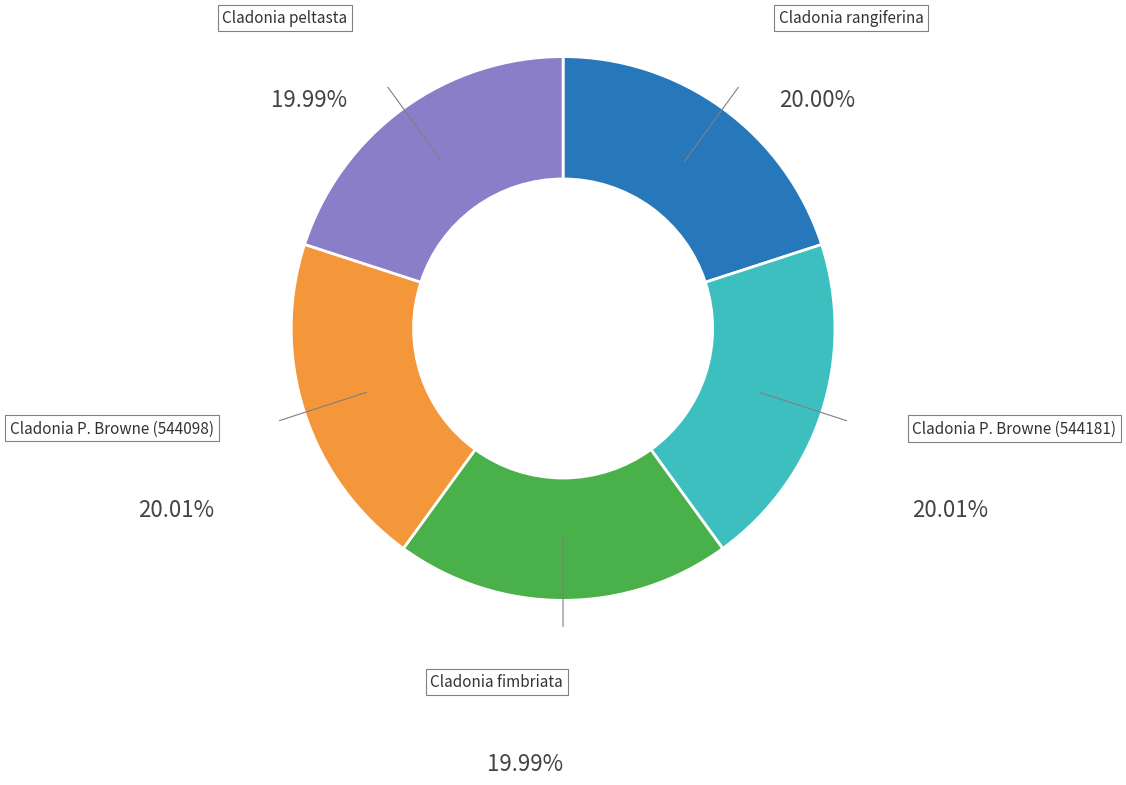

How many segments does this pie chart have?

5